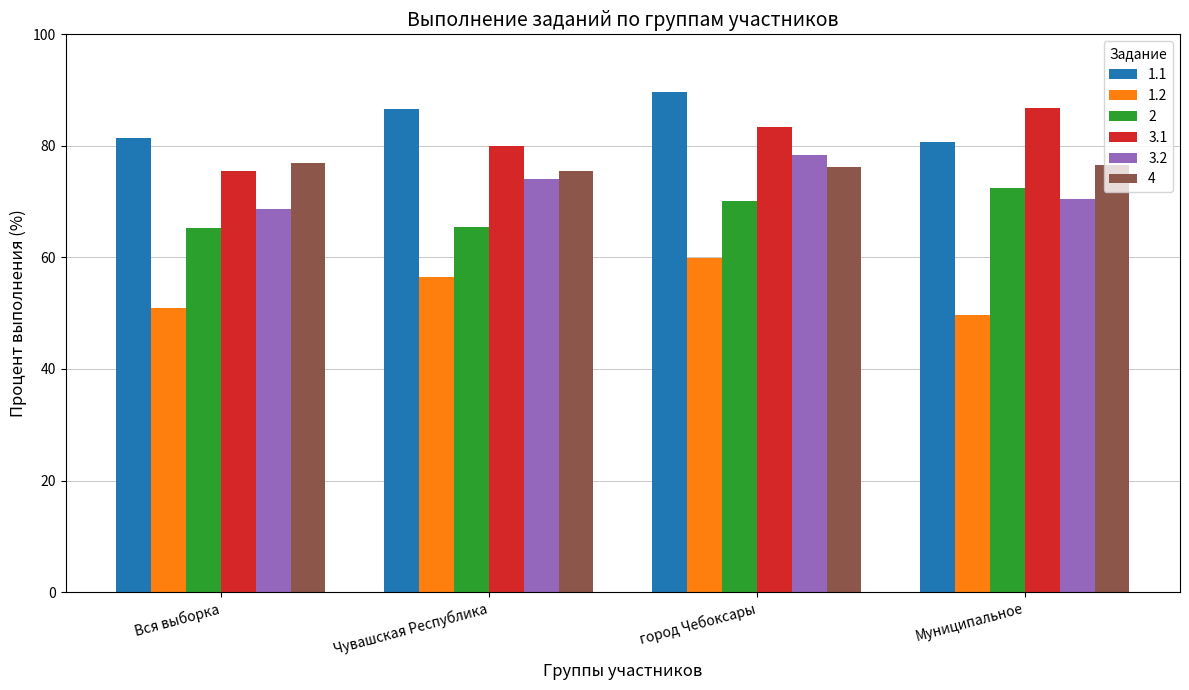

List the series in order of their peak value, lowest first.

1.2, 2, 4, 3.2, 3.1, 1.1